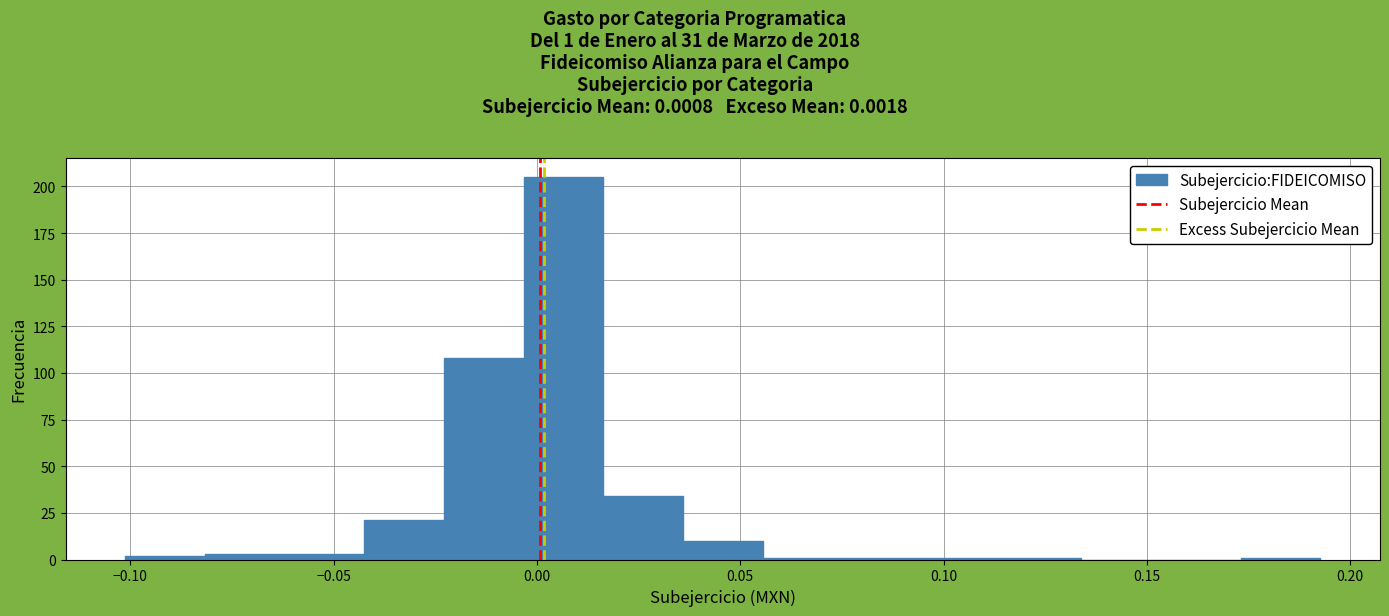

Read against the x-axis, roughly where is the centre of the tallest bar?

0.005